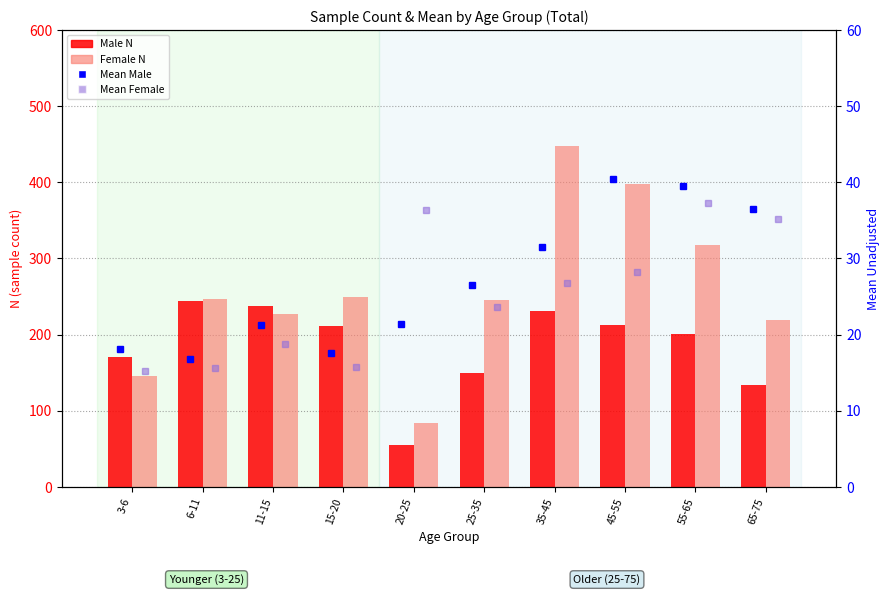

Read the Mean Female value at 3-6.

15.3